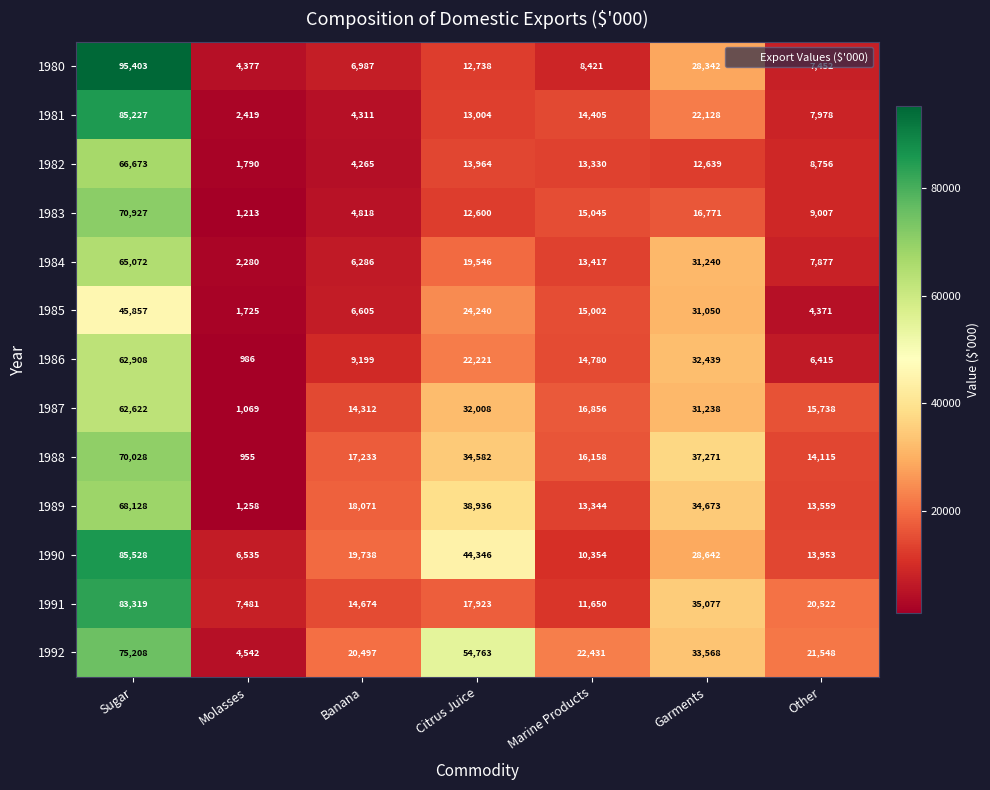

True or false: 1988 has a value of 34582 at Citrus Juice.

True